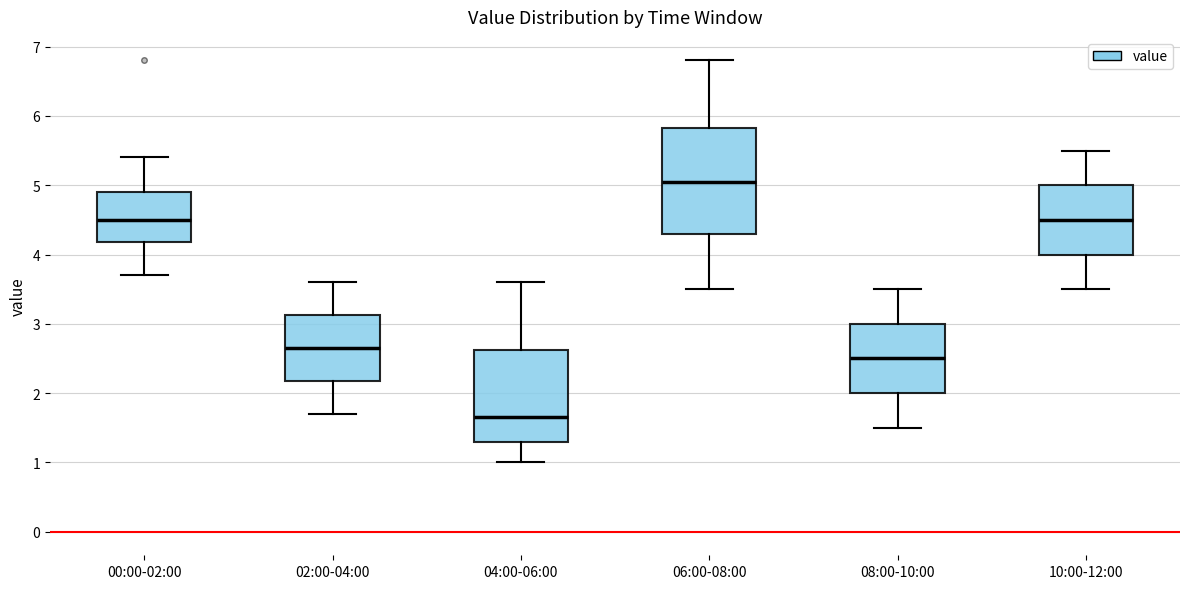

Which box is the tallest, from its lower edge to its upper edge?

06:00-08:00